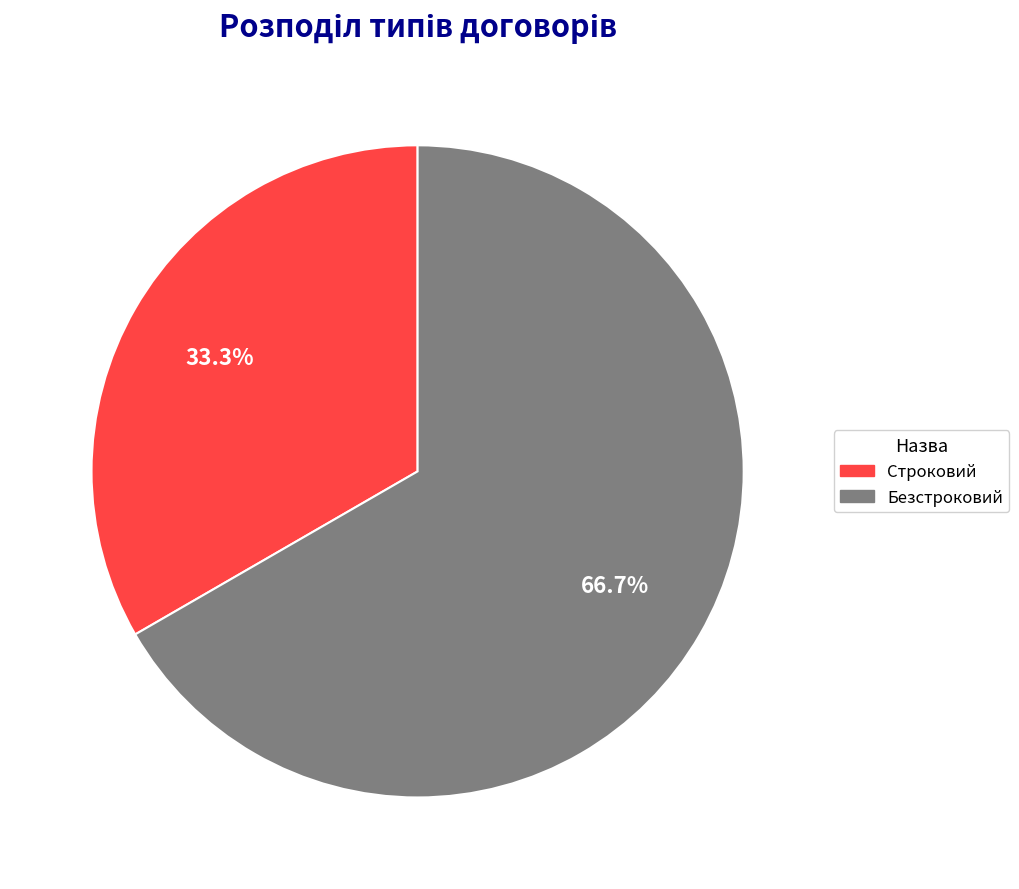

To the nearest percent, what is the combined percentage of Строковий and Безстроковий?

100%